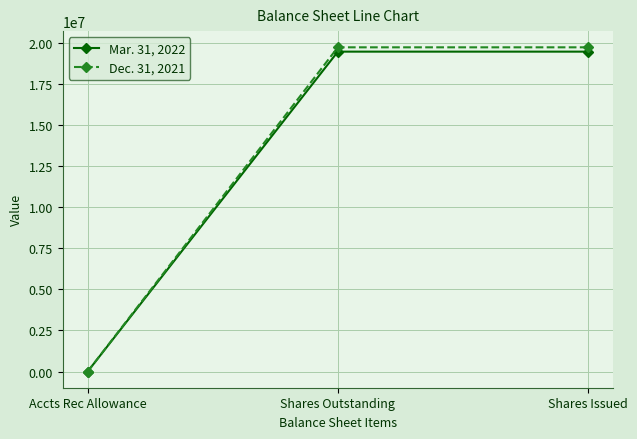

Between Accts Rec Allowance and Shares Issued, which series saw the biggest shift?

Dec. 31, 2021